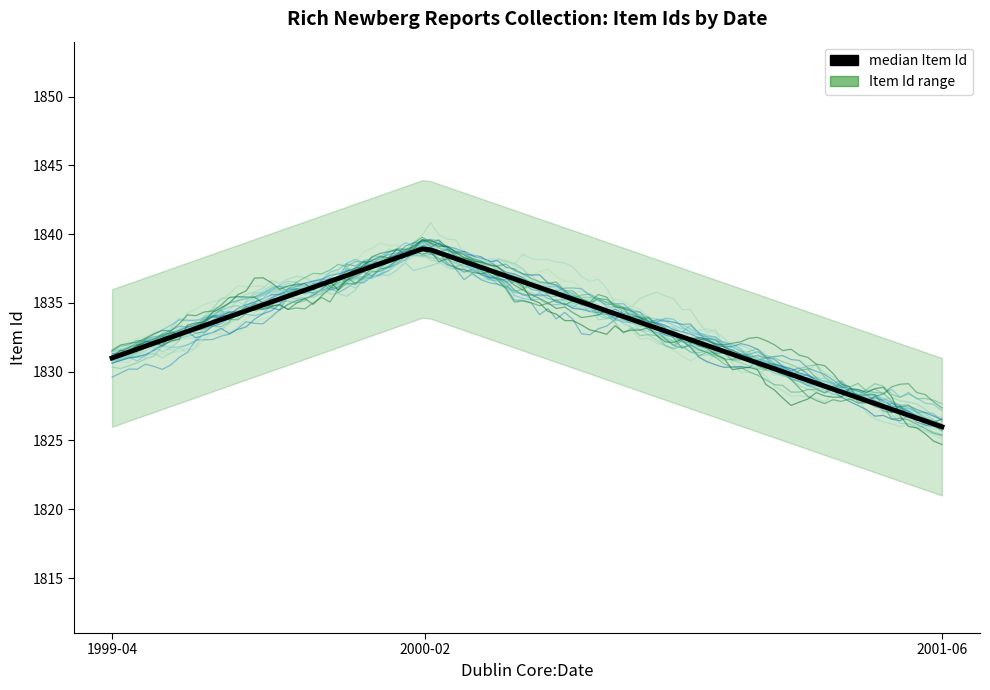

True or false: Item 1831 has more than 2 interior local peaks.

False